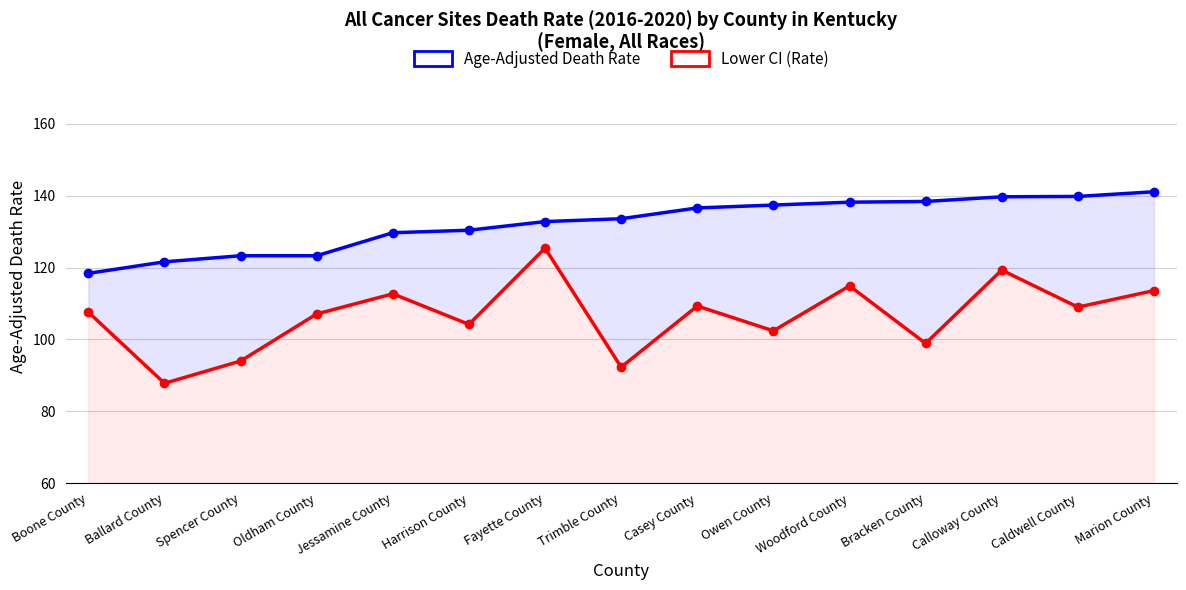

Reading left to right, list all the values displayed in this chart.

Age-Adjusted Death Rate: 118.4	121.6	123.3	123.3	129.7	130.4	132.8	133.6	136.6	137.4	138.2	138.4	139.7	139.8	141.1
Lower CI (Rate): 107.6	87.8	94.0	107.1	112.7	104.2	125.4	92.3	109.3	102.4	114.9	98.9	119.3	109.0	113.6